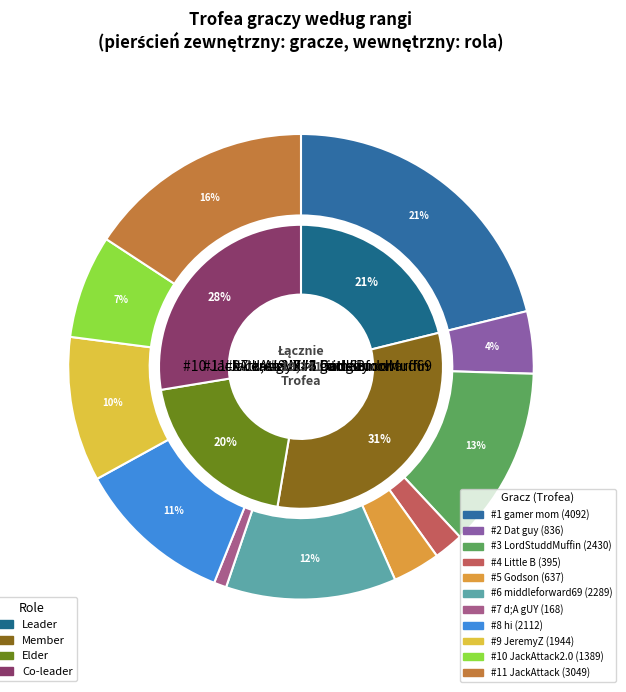

How many slices are in this pie chart?

11